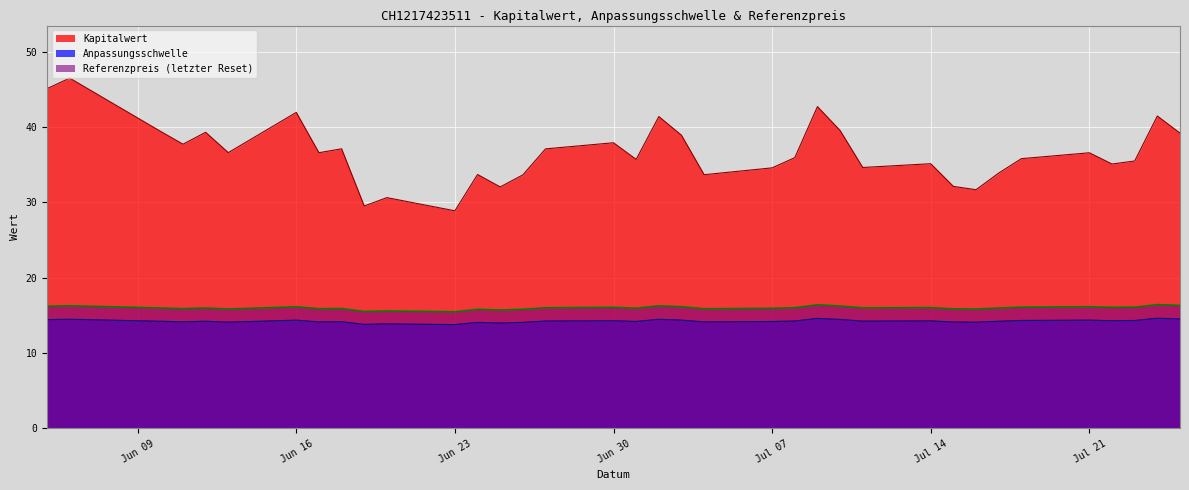

Does the chart display data point markers on the line(s)?

No